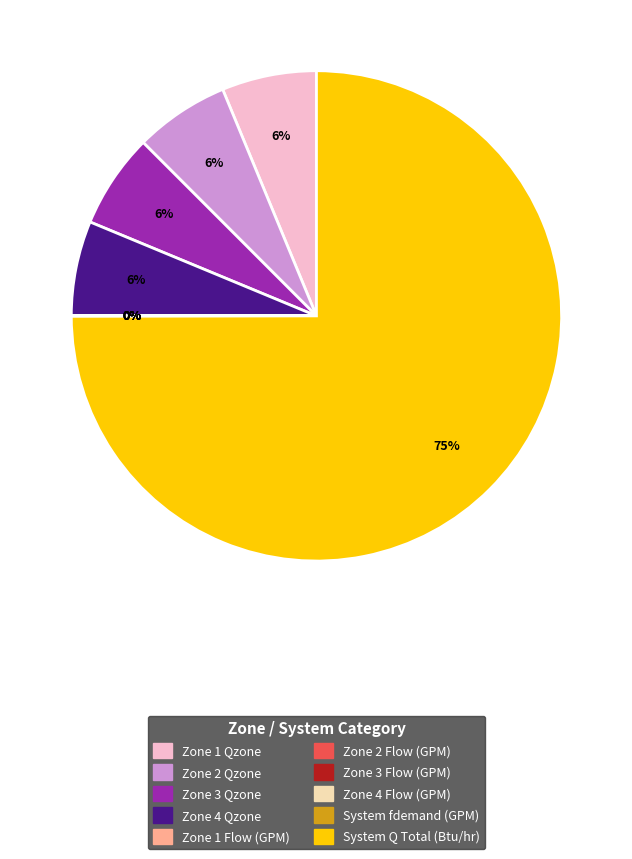

To the nearest percent, what portion does Zone 4 Qzone represent?

6%